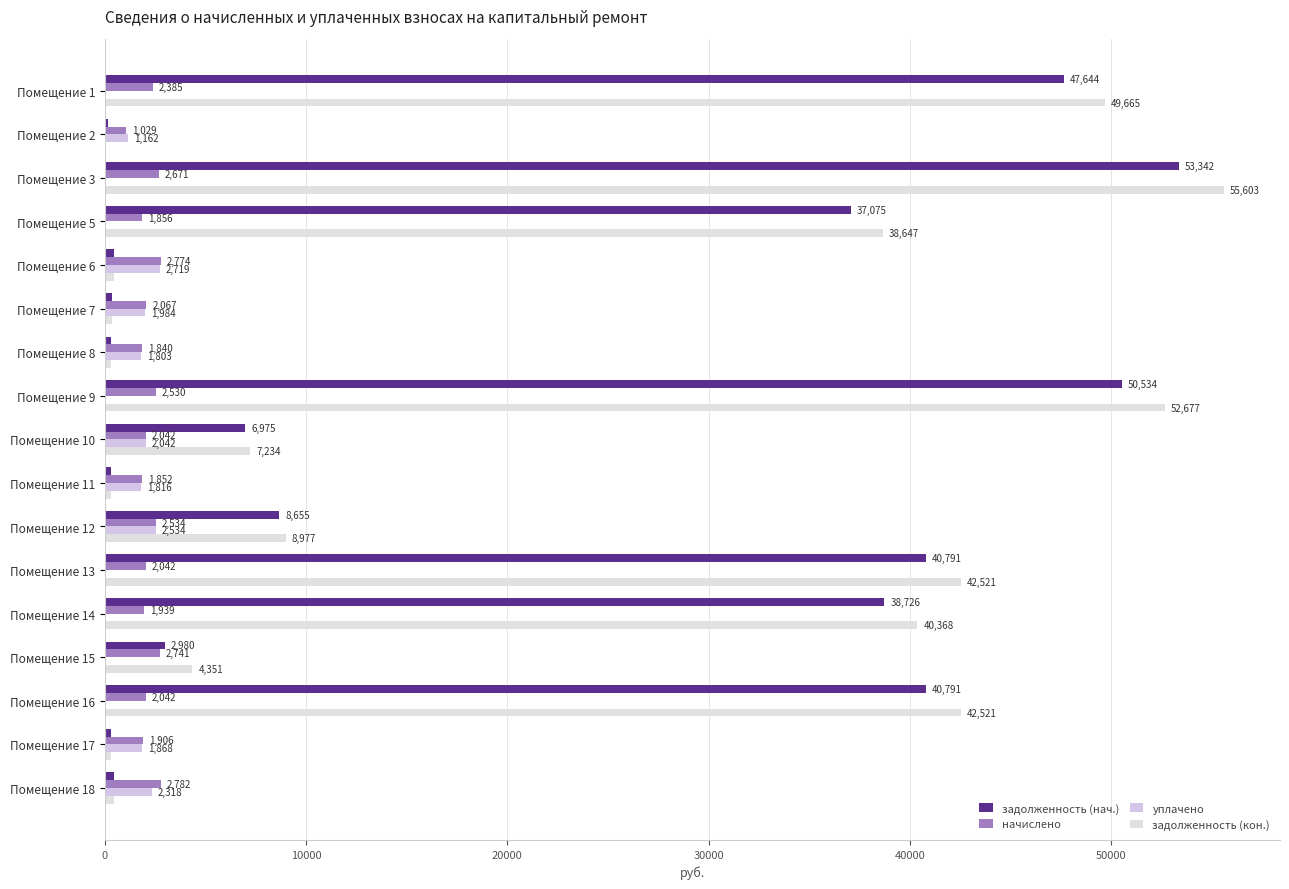

Rank the series by their maximum value, from lowest to highest.

уплачено, начислено, задолженность (нач.), задолженность (кон.)